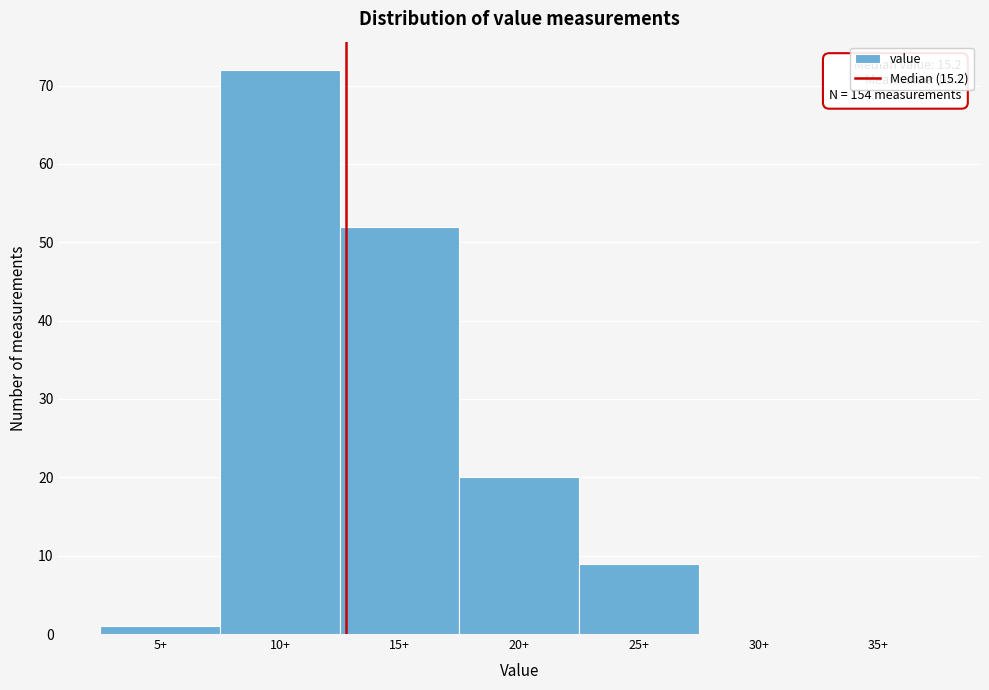

Reading right to left, transcribe all the data shown in this chart.

35+=0	30+=0	25+=9	20+=20	15+=52	10+=72	5+=1